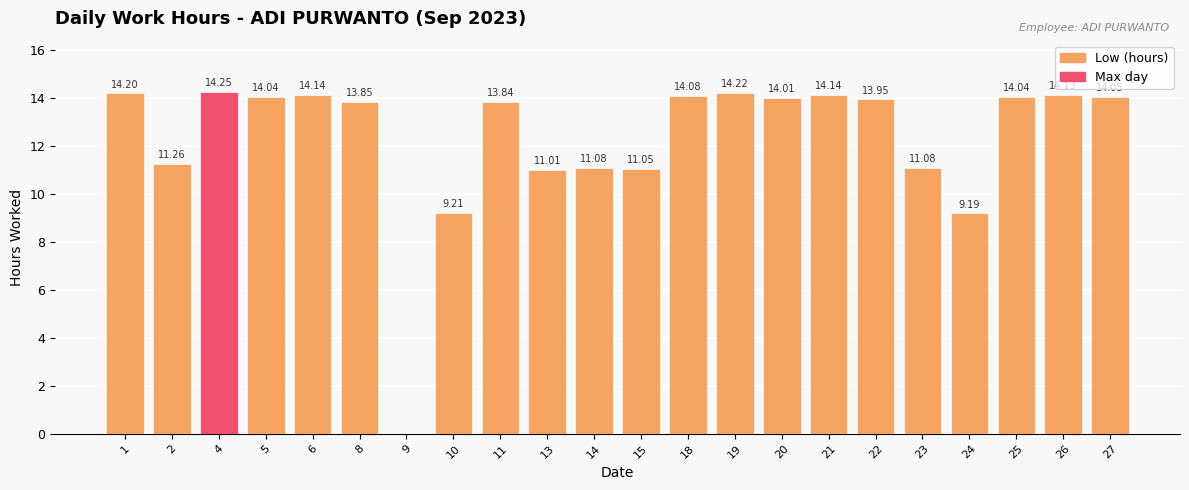

What is the ratio of the value at 27 to the value at 14?

1.3